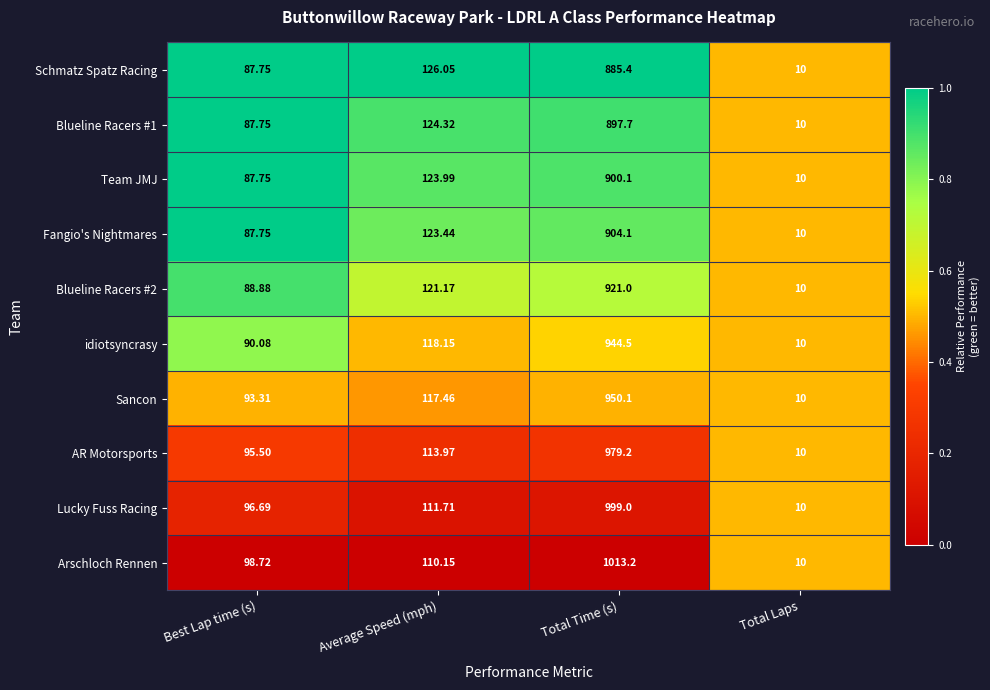

How many categories are shown in the chart?

4